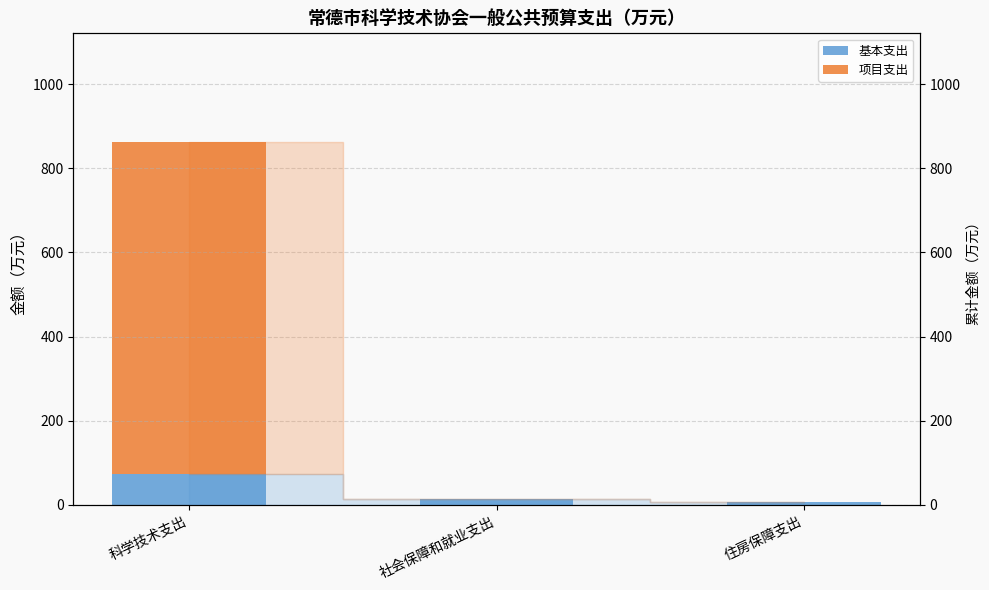

What is the label of the 3rd bar from the left?

住房保障支出